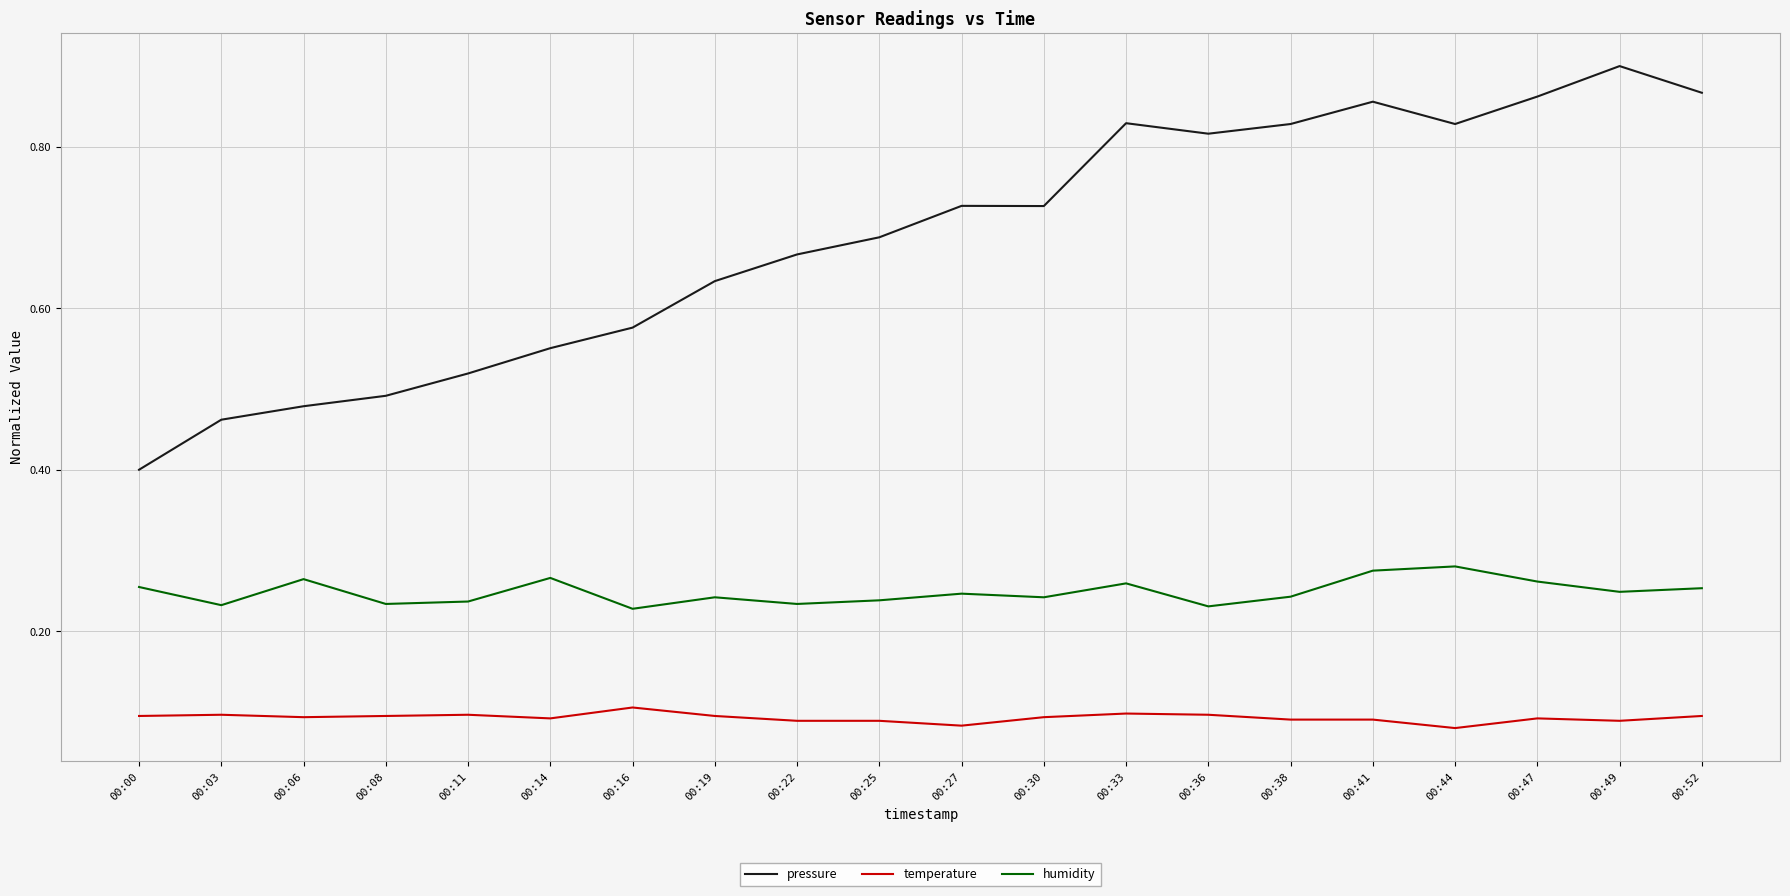

True or false: temperature and humidity cross at least once.

False